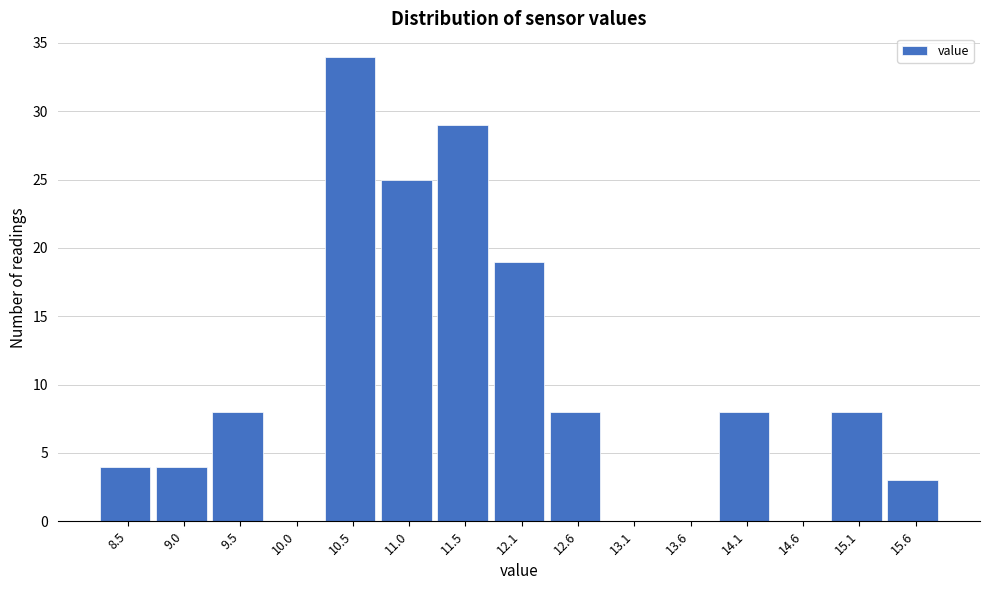

Reading left to right, transcribe this chart: for each bar, give the range it covers on the x-axis and its height. Neither the bar edges nor the heights are printed on the chart, so give them approximately, as read against the axes.

8.3 to 8.8: 4
8.8 to 9.3: 4
9.3 to 9.8: 8
9.8 to 10.3: 0
10.3 to 10.8: 34
10.8 to 11.3: 25
11.3 to 11.8: 29
11.8 to 12.3: 19
12.3 to 12.8: 8
12.8 to 13.3: 0
13.3 to 13.8: 0
13.8 to 14.3: 8
14.3 to 14.8: 0
14.8 to 15.3: 8
15.3 to 15.9: 3